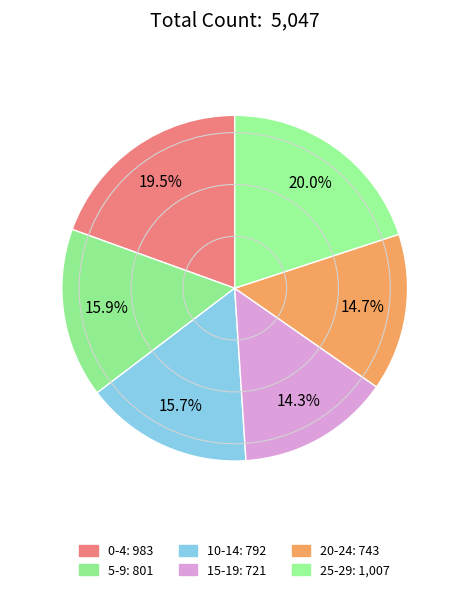

Which category has the smallest portion of the pie?

15-19